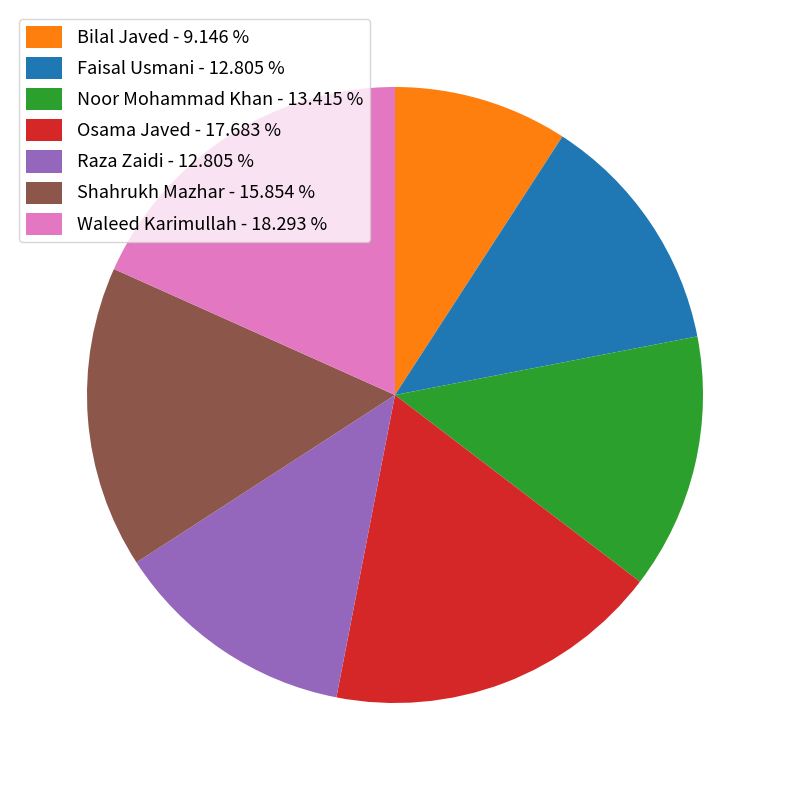

How many slices are in this pie chart?

7